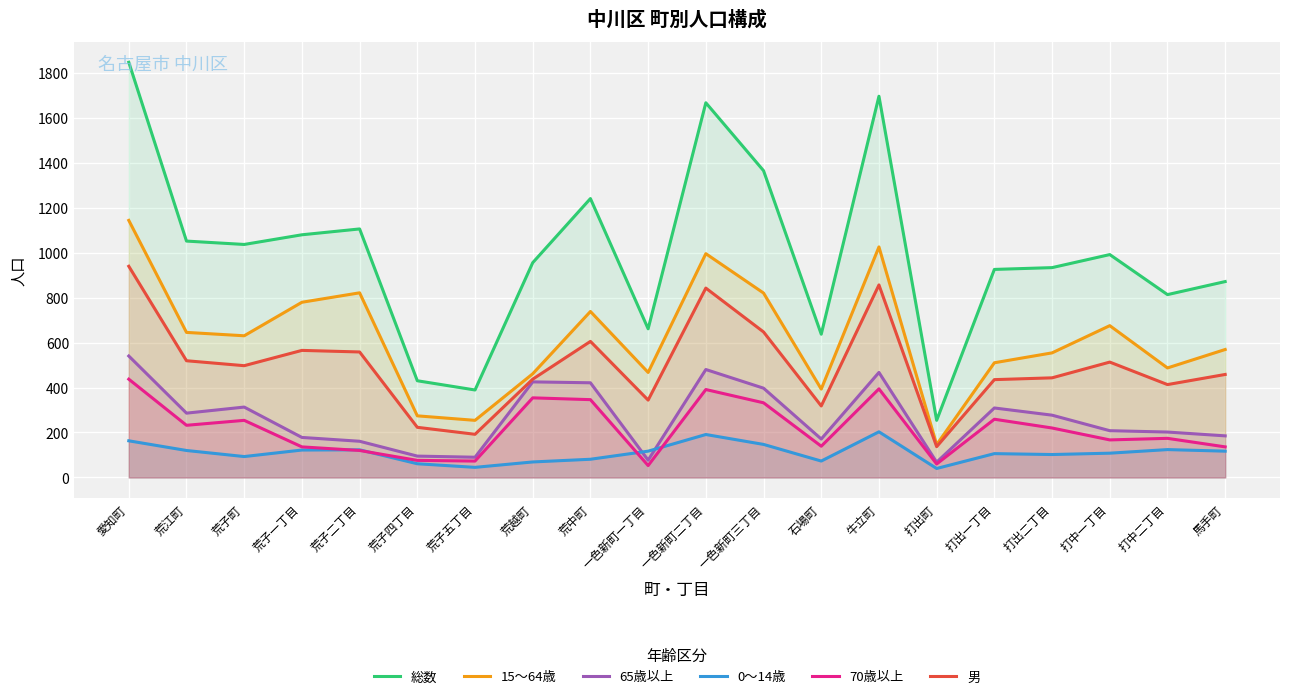

Rank the categories by 男 value from lowest to highest.

打出町, 荒子五丁目, 荒子四丁目, 石場町, 一色新町一丁目, 打中二丁目, 打出一丁目, 荒越町, 打出二丁目, 馬手町, 荒子町, 打中一丁目, 荒江町, 荒子二丁目, 荒子一丁目, 荒中町, 一色新町三丁目, 一色新町二丁目, 牛立町, 愛知町